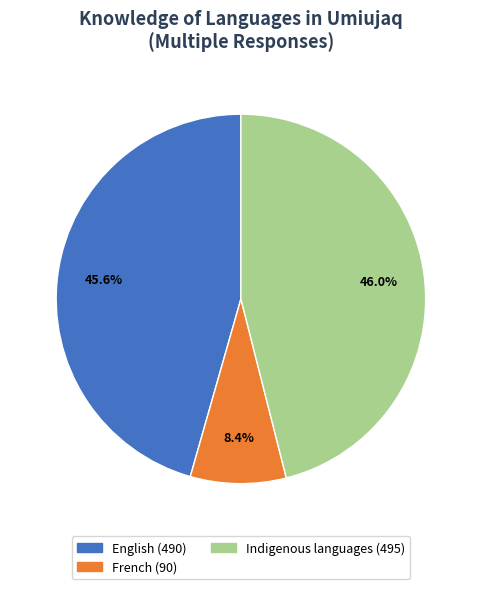

What is the ratio of the value at Indigenous languages to the value at French?

5.5